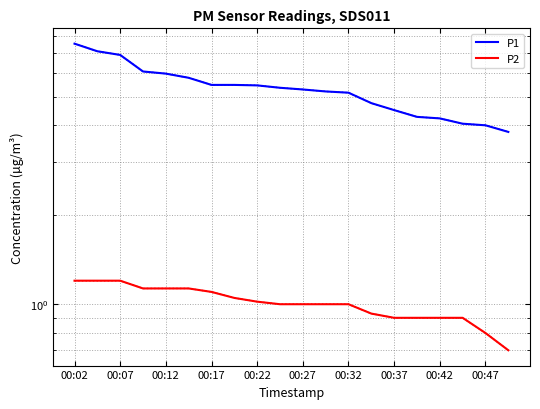

Rank the series at 00:12 from highest to lowest value.

P1, P2